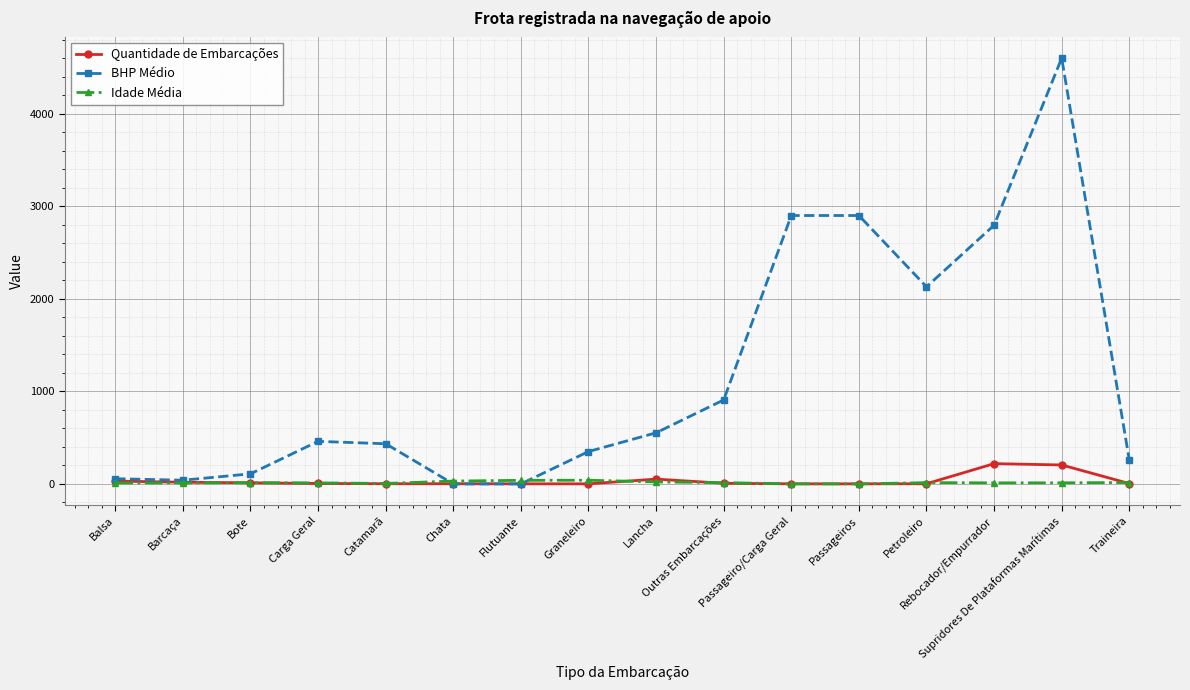

Which series changed the most between Chata and Outras Embarcações?

BHP Médio